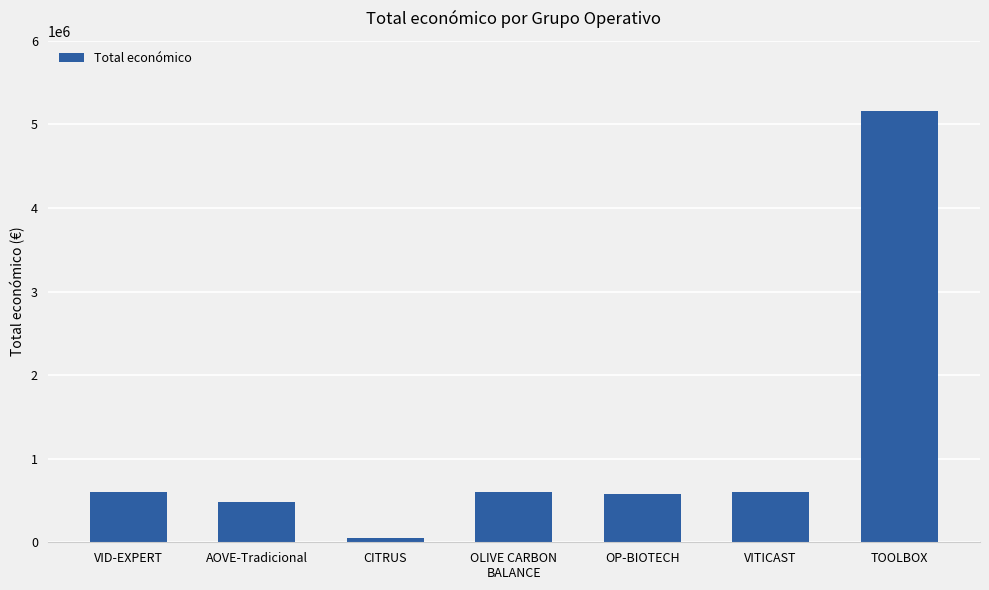

Between TOOLBOX and AOVE-Tradicional, which is larger?

TOOLBOX